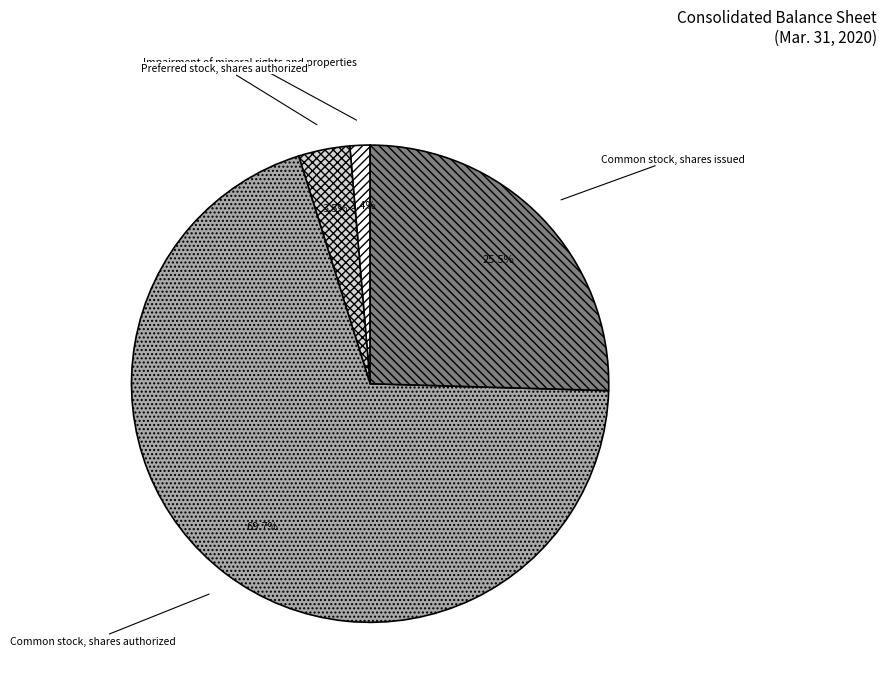

To the nearest percent, what is the average slice percentage?

25%